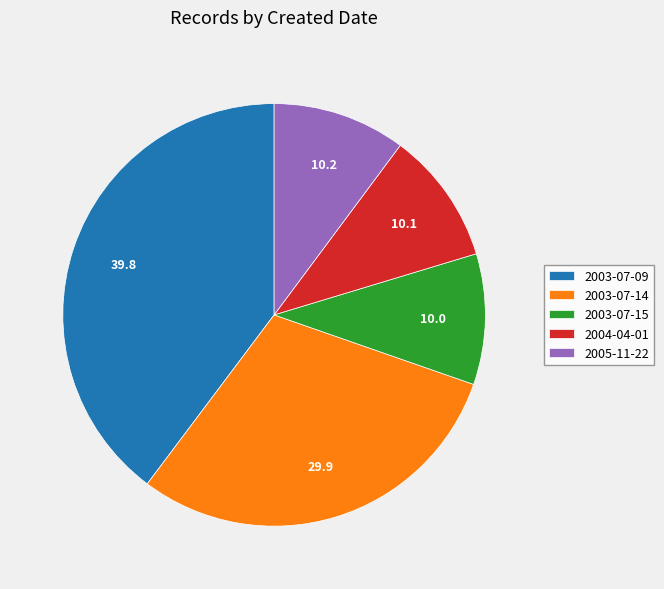

Which category has the biggest portion of the pie?

2003-07-09